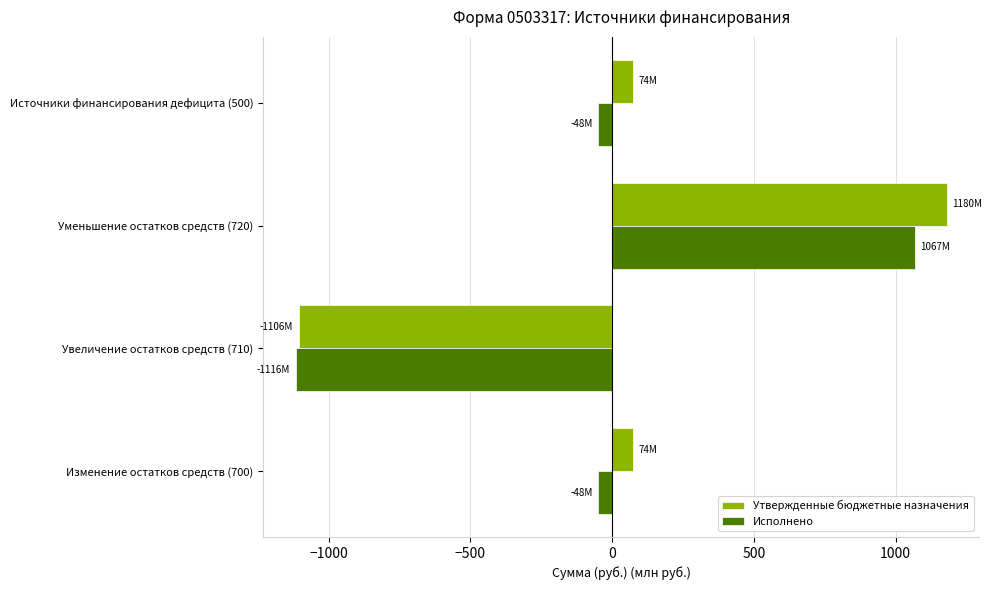

How many values in Утвержденные бюджетные назначения are below zero?

1